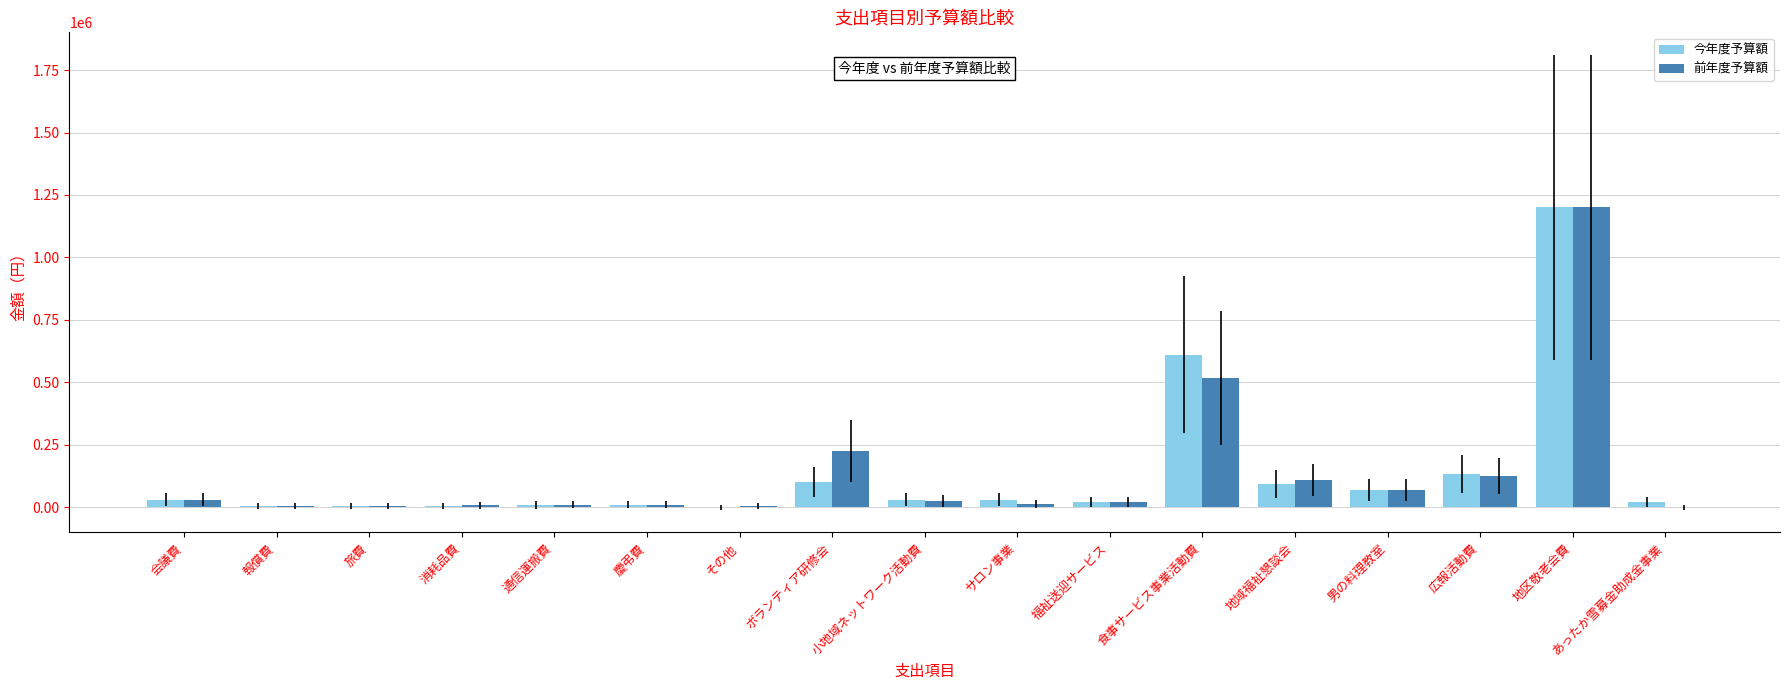

Count the number of data series in this chart.

2